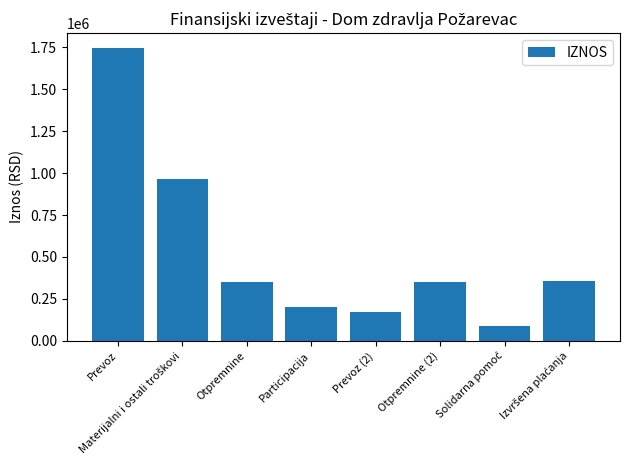

The chart shows a value of 202481.7 at Participacija. True or false?

True